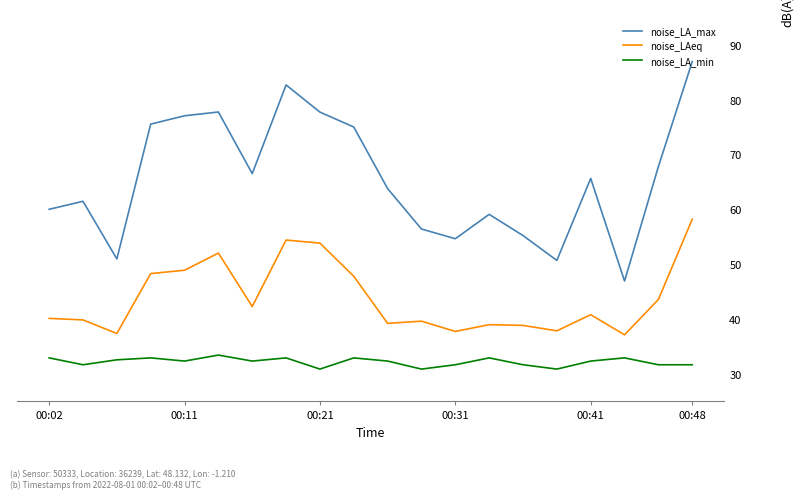

What is the difference between the maximum and minimum values in the noise_LAeq series?

21.1